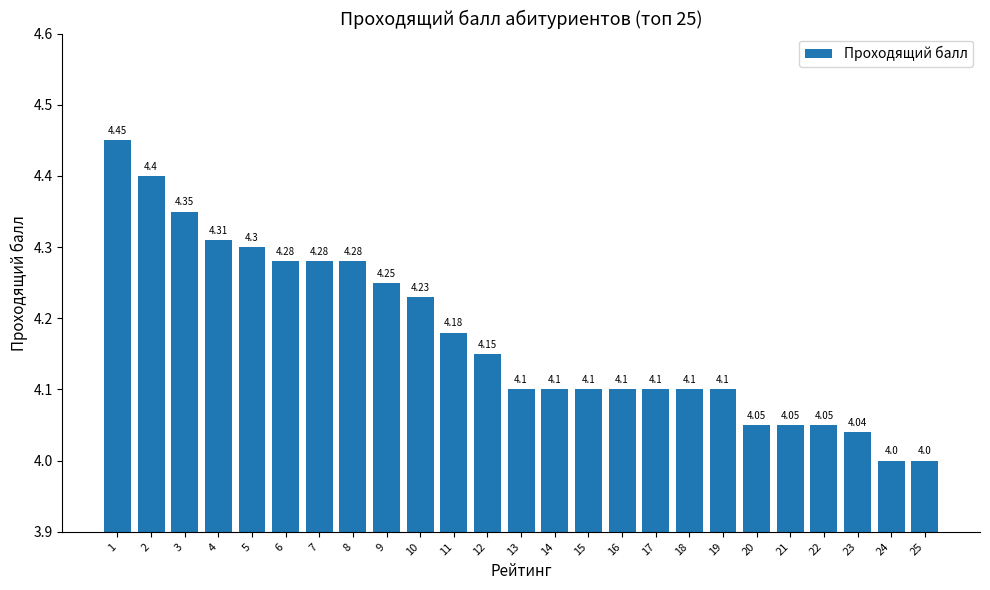

How many data points are above 4?

23